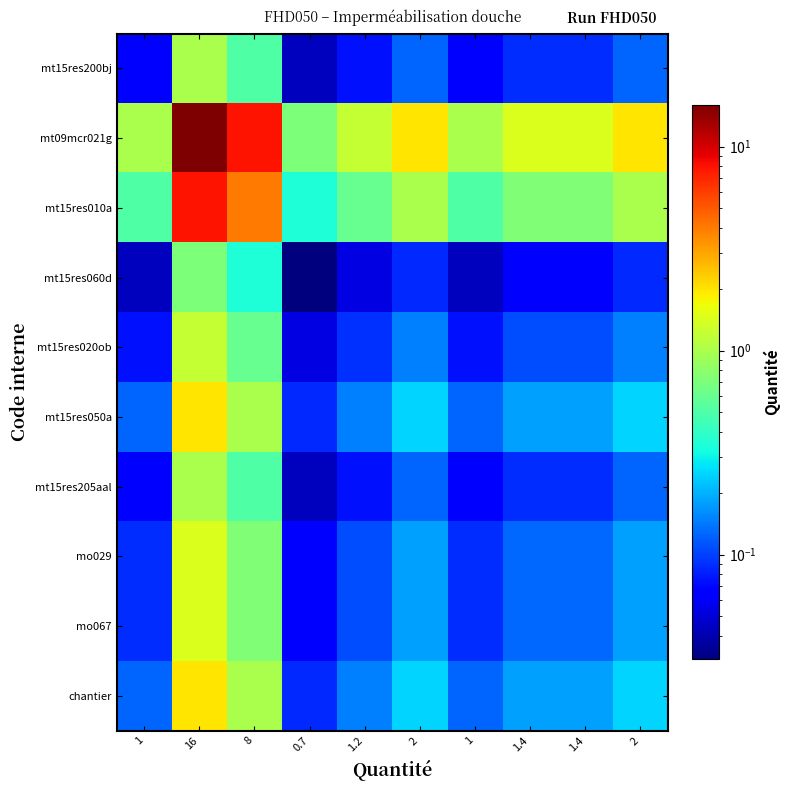

Reading left to right, extract all data points from this chart.

mt15res200bj: 1=0.1	16=1.0	8=0.5	0.7=0.0	1.2=0.1	2=0.1	1=0.1	1.4=0.1	1.4=0.1	2=0.1
mt09mcr021g: 1=1.0	16=16.0	8=8.0	0.7=0.7	1.2=1.2	2=2.0	1=1.0	1.4=1.4	1.4=1.4	2=2.0
mt15res010a: 1=0.5	16=8.0	8=4.0	0.7=0.3	1.2=0.6	2=1.0	1=0.5	1.4=0.7	1.4=0.7	2=1.0
mt15res060d: 1=0.0	16=0.7	8=0.3	0.7=0.0	1.2=0.1	2=0.1	1=0.0	1.4=0.1	1.4=0.1	2=0.1
mt15res020ob: 1=0.1	16=1.2	8=0.6	0.7=0.1	1.2=0.1	2=0.1	1=0.1	1.4=0.1	1.4=0.1	2=0.1
mt15res050a: 1=0.1	16=2.0	8=1.0	0.7=0.1	1.2=0.1	2=0.2	1=0.1	1.4=0.2	1.4=0.2	2=0.2
mt15res205aal: 1=0.1	16=1.0	8=0.5	0.7=0.0	1.2=0.1	2=0.1	1=0.1	1.4=0.1	1.4=0.1	2=0.1
mo029: 1=0.1	16=1.4	8=0.7	0.7=0.1	1.2=0.1	2=0.2	1=0.1	1.4=0.1	1.4=0.1	2=0.2
mo067: 1=0.1	16=1.4	8=0.7	0.7=0.1	1.2=0.1	2=0.2	1=0.1	1.4=0.1	1.4=0.1	2=0.2
chantier: 1=0.1	16=2.0	8=1.0	0.7=0.1	1.2=0.1	2=0.2	1=0.1	1.4=0.2	1.4=0.2	2=0.2